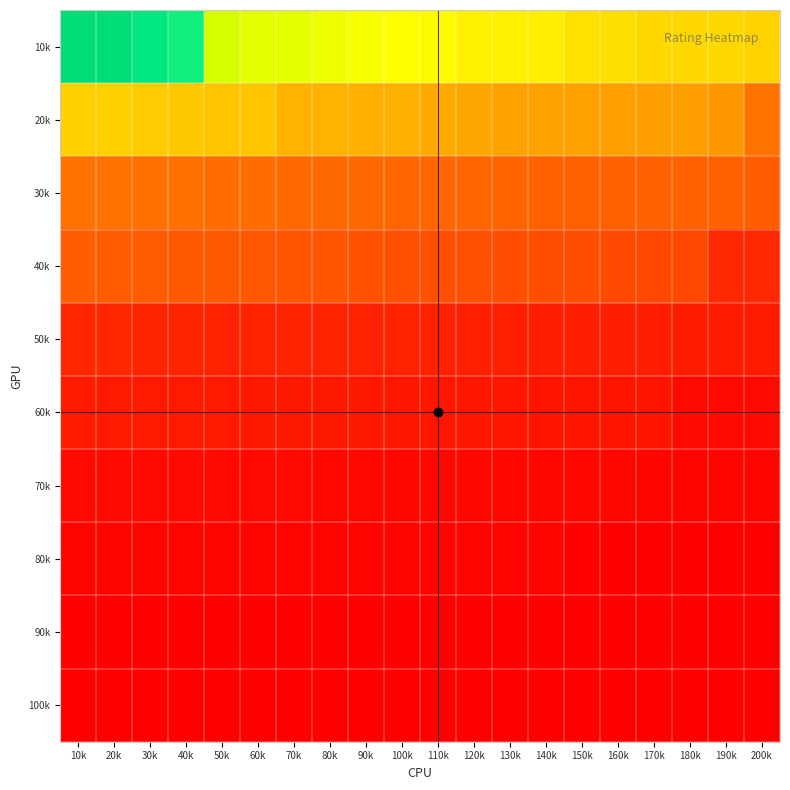

At which category is the sum across all series the highest?

10k